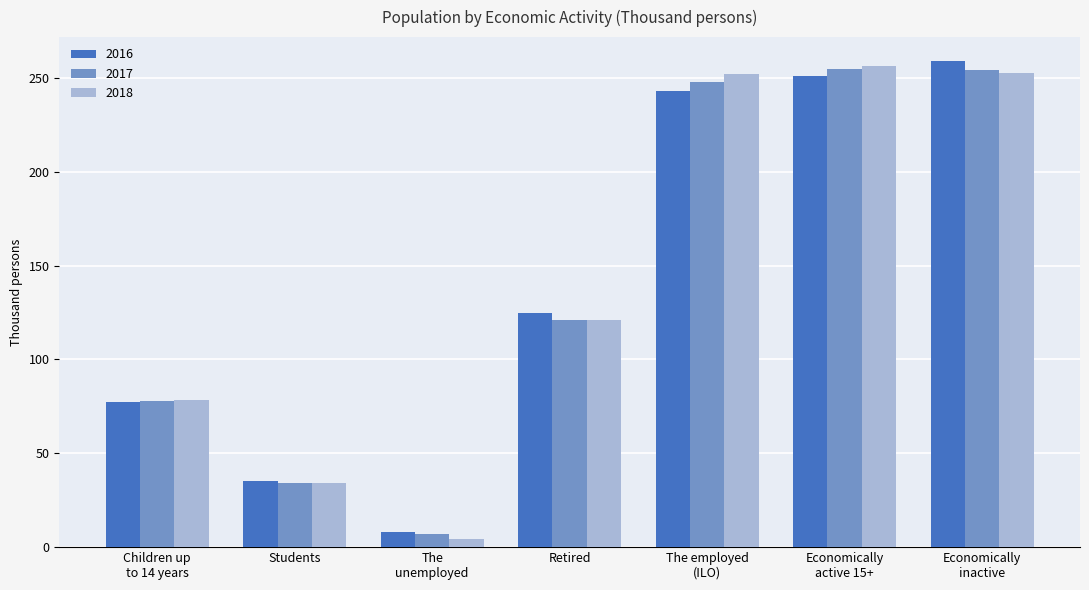

How many distinct data groups are displayed?

3